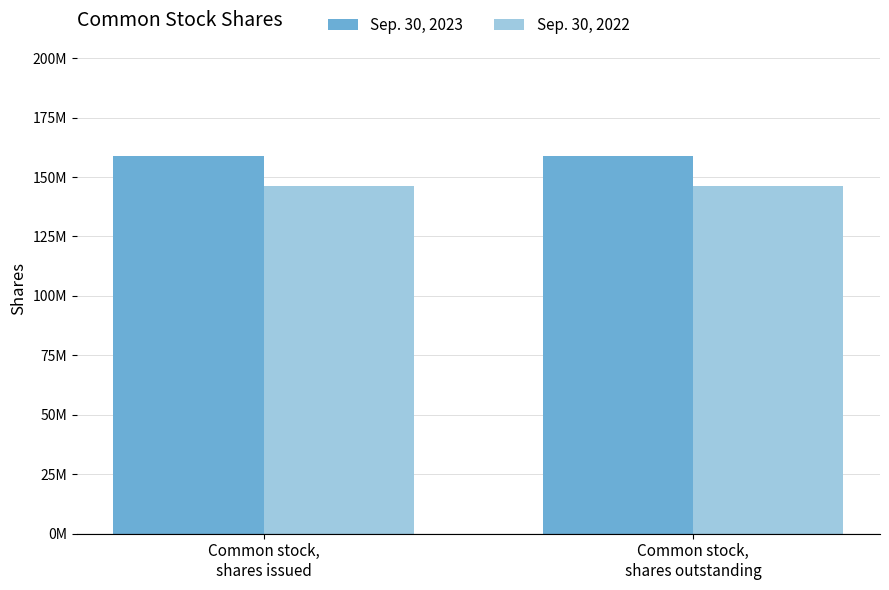

What are all the series names shown in the legend?

Sep. 30, 2023, Sep. 30, 2022